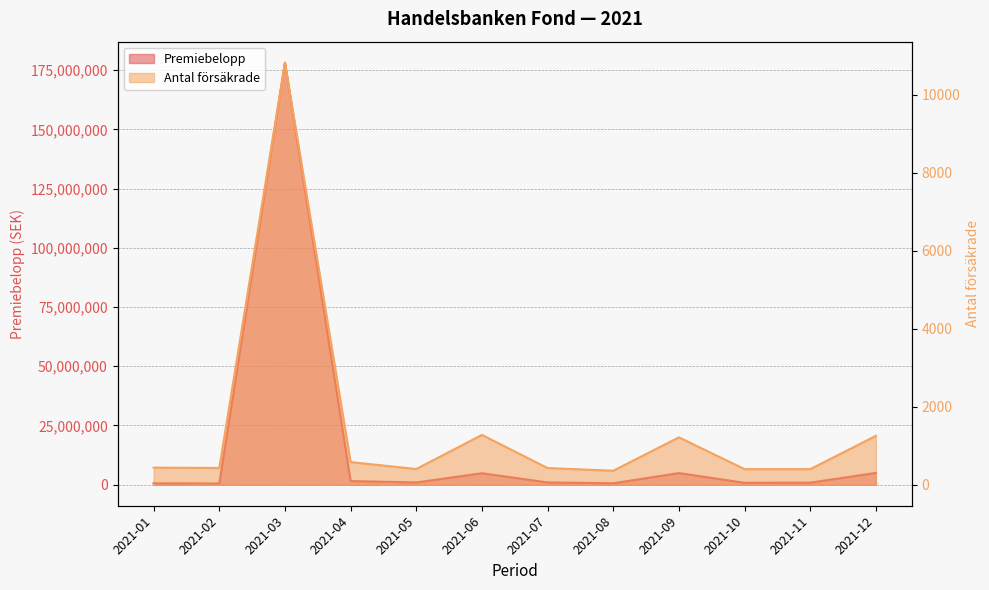

What is the value of the Premiebelopp point at the 4th from the left?

1510217